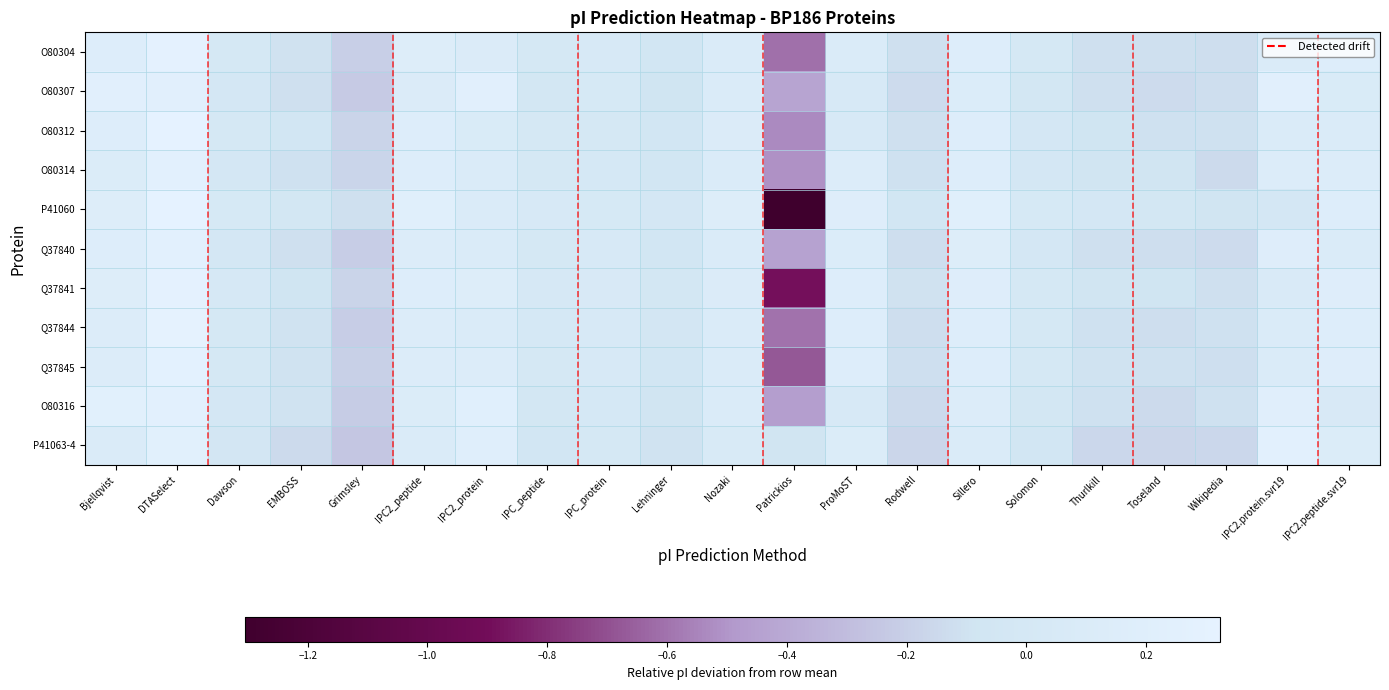

Count the number of categories in the chart.

21